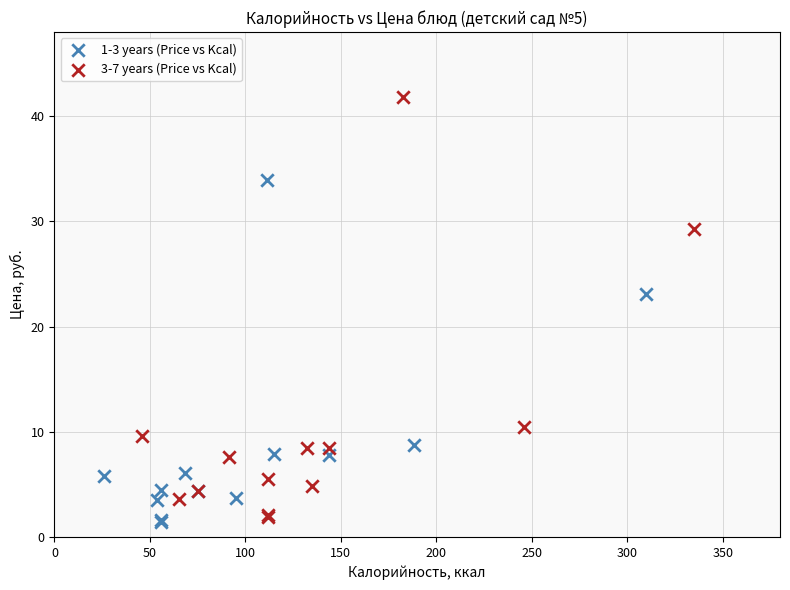

Which series contains the highest Y value?

3-7 years (Price vs Kcal)